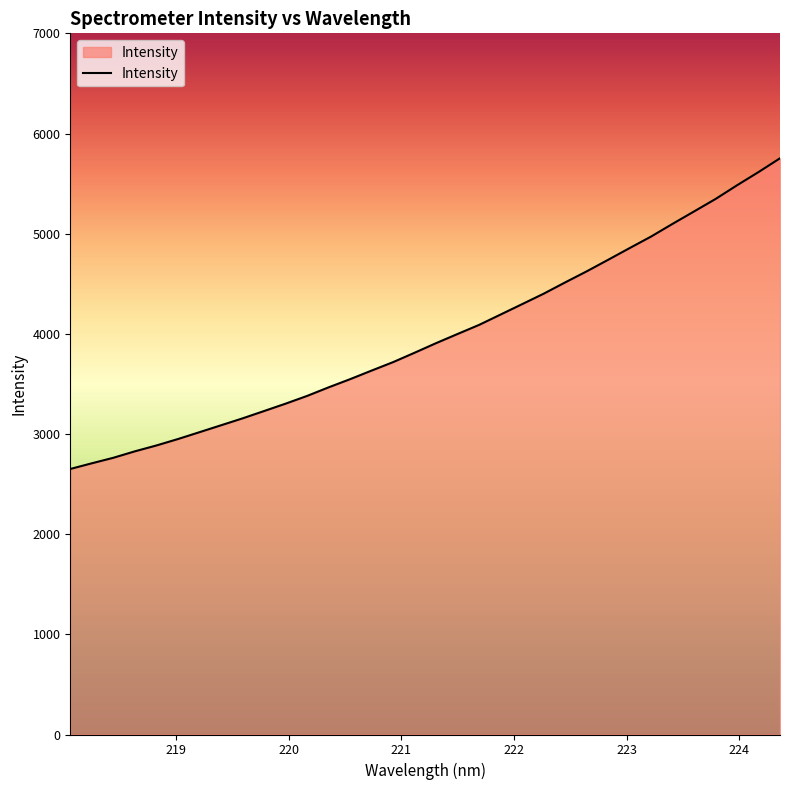

What is the difference between the maximum and minimum values?

3101.7